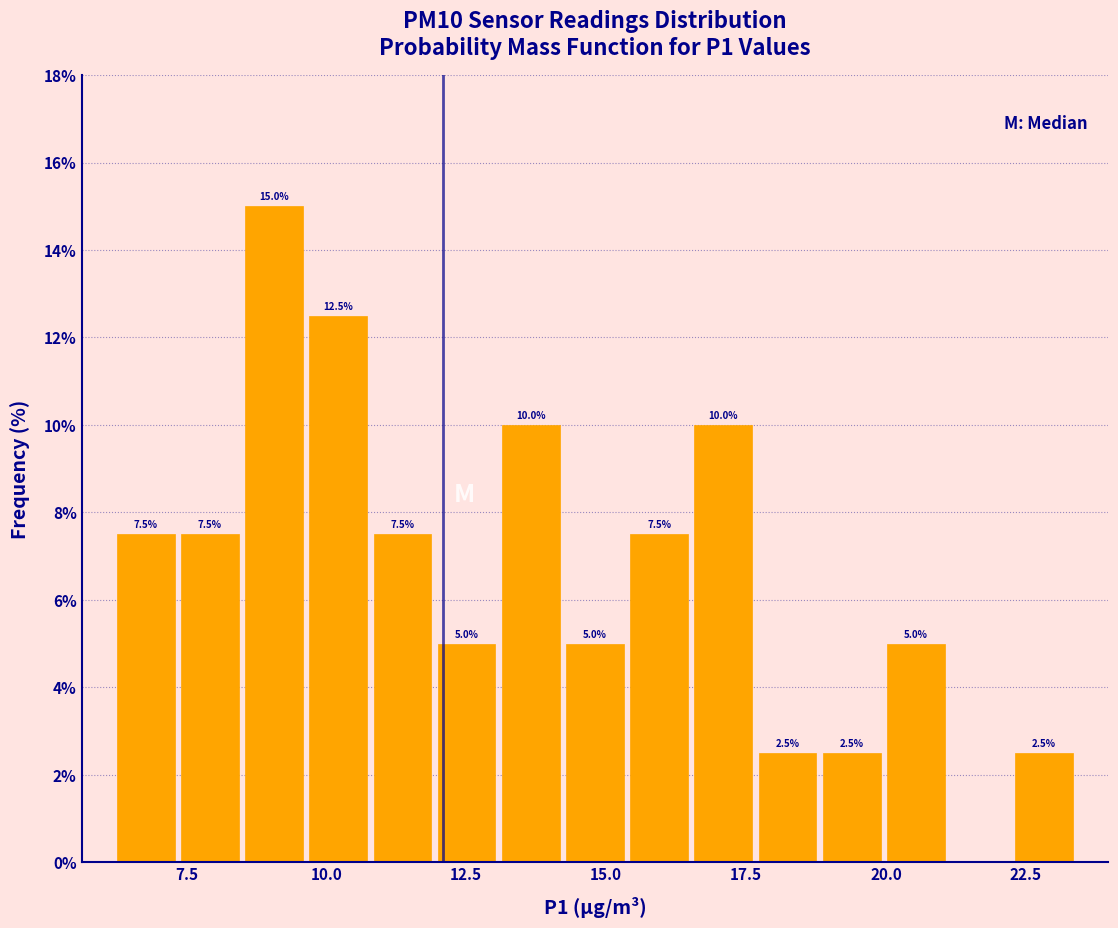

Read against the x-axis, roughly where is the centre of the tallest bar?

9.0